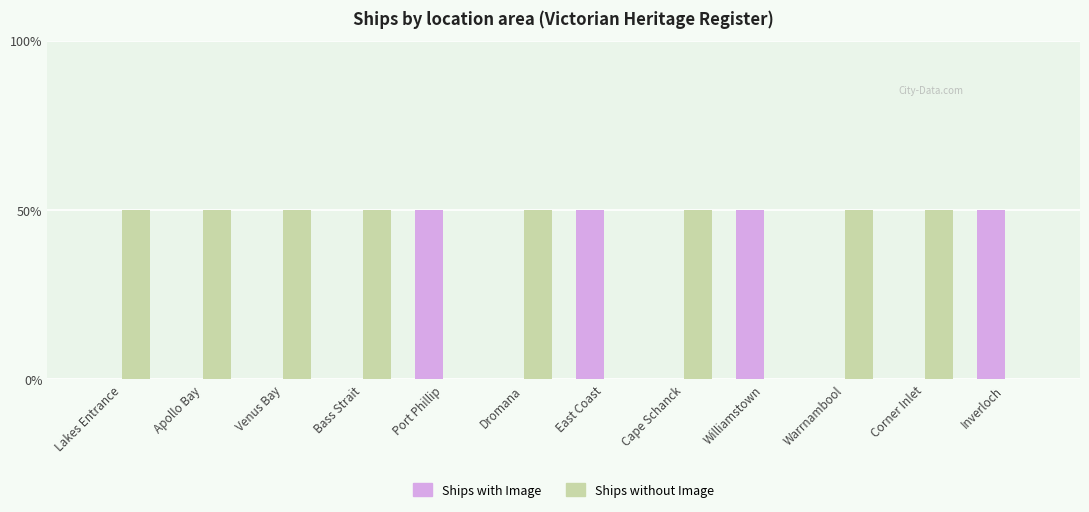

Which series has the largest total across all categories?

Ships without Image